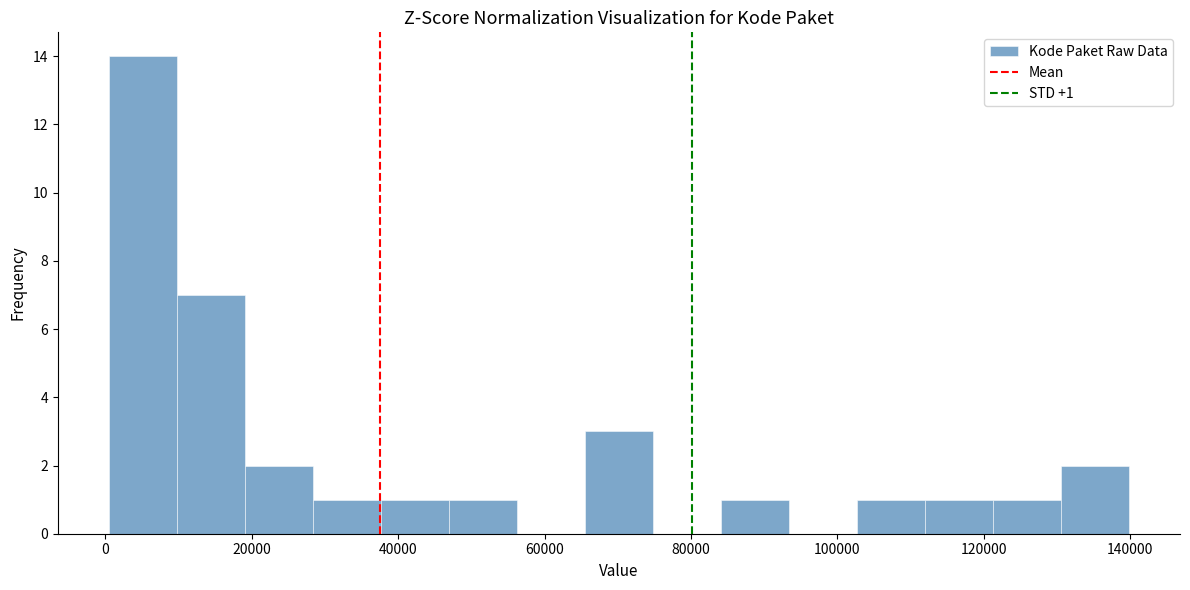

Over which range of the x-axis is the bar tallest?

0 to 10000